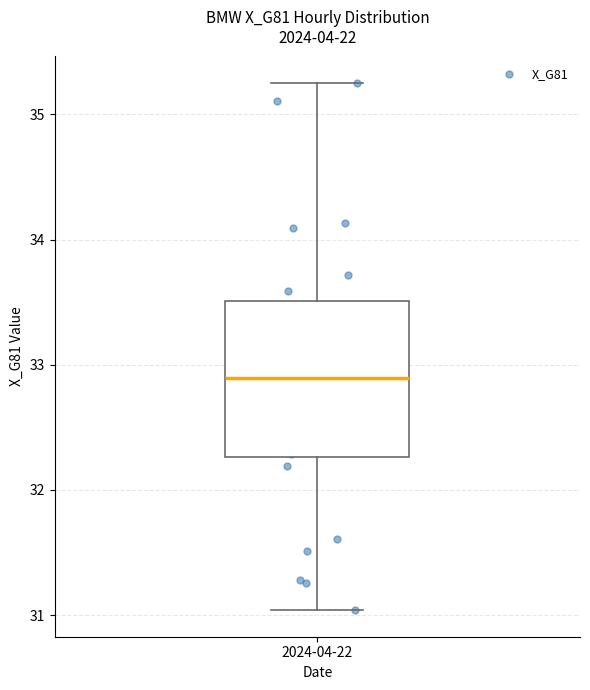

Read this box plot against the y-axis: the position of the median line, the range covered by the box, and the ends of both whiskers. The values are not printed on the chart, so give them approximately, as read against the axis.

median 32.9, box 32.3 to 33.5, whiskers 31.0 to 35.3